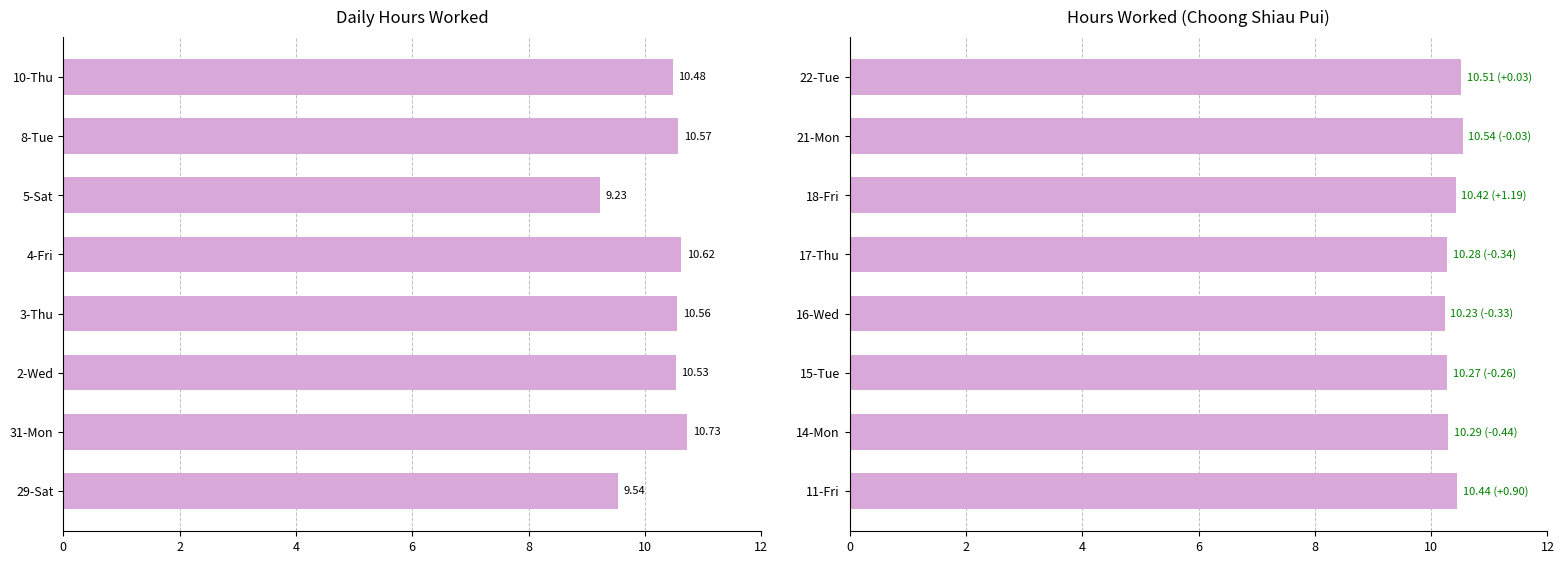

What is the average value?

10.4